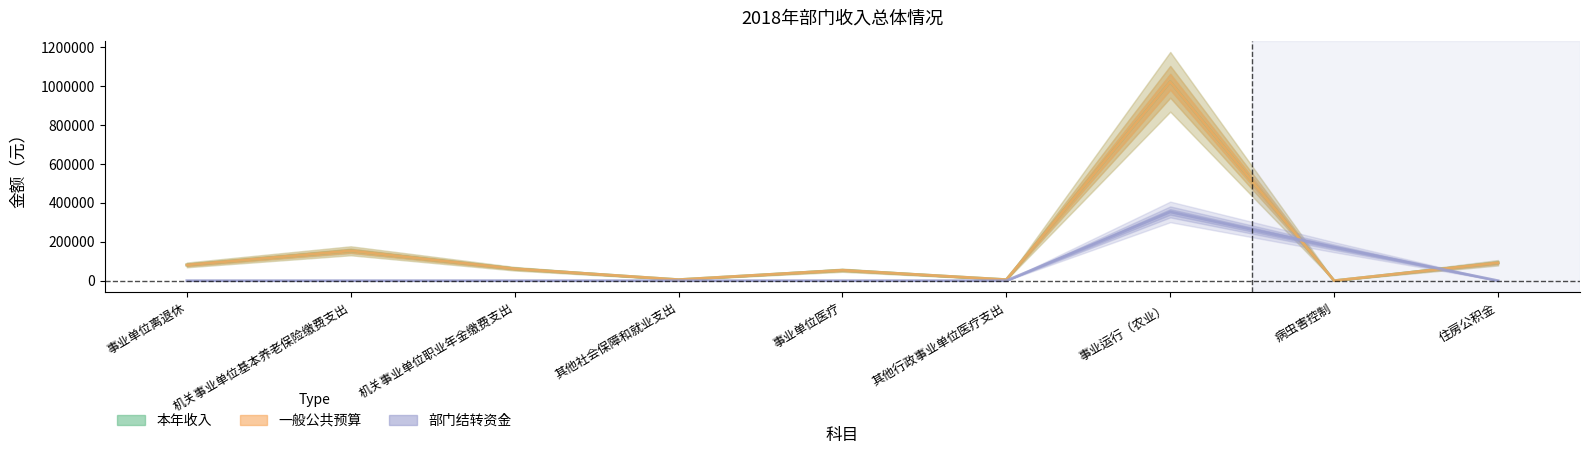

How many interior local peaks does the 部门结转资金 series have?

1